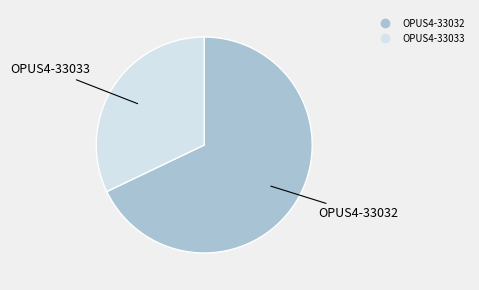

What is the ratio of the value at OPUS4-33032 to the value at OPUS4-33033?

2.1